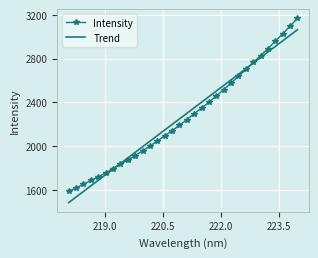

List the series in order of their peak value, highest first.

Intensity, Trend